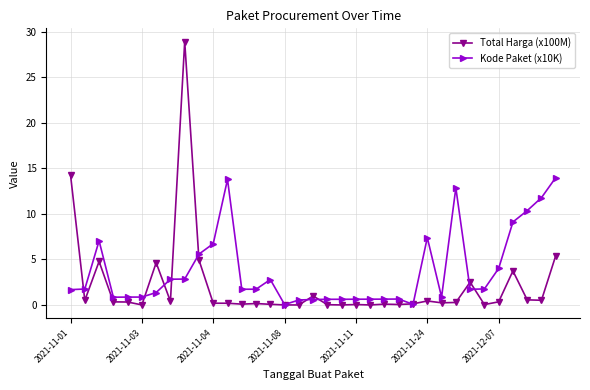

How many values in the Kode Paket (x10K) series exceed 1?

21